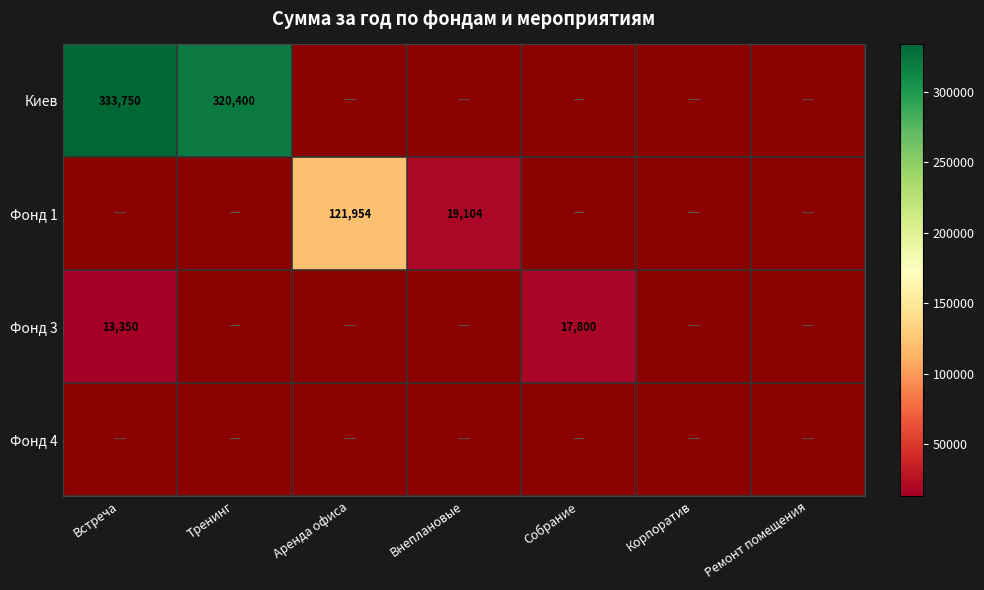

The value of Фонд 1 at Внеплановые is 19104. True or false?

True